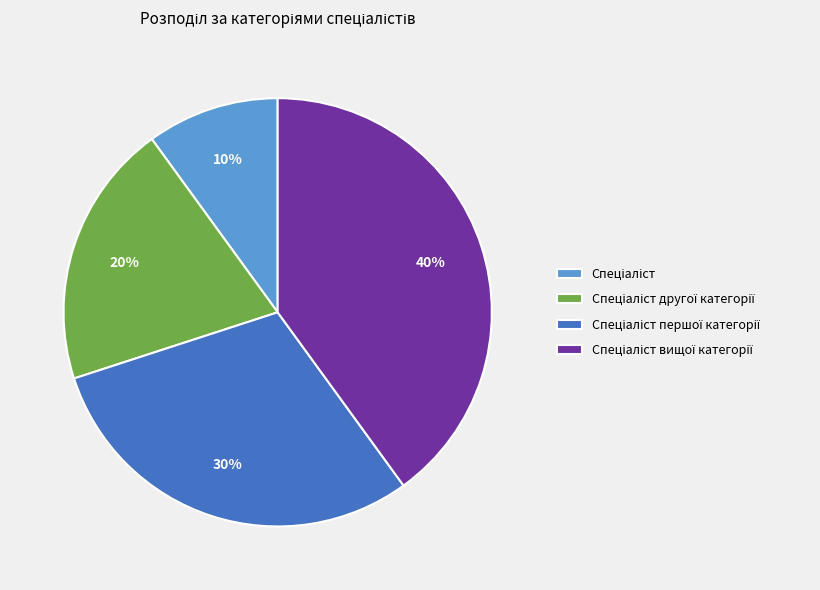

Does any single category account for the majority?

No